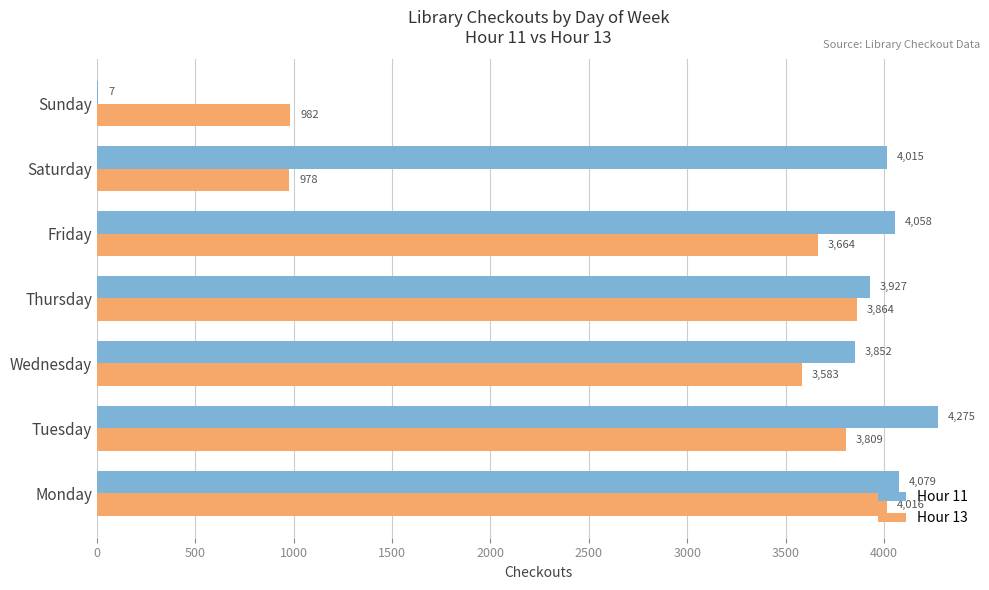

What is the sum of all Hour 11 values?

24213